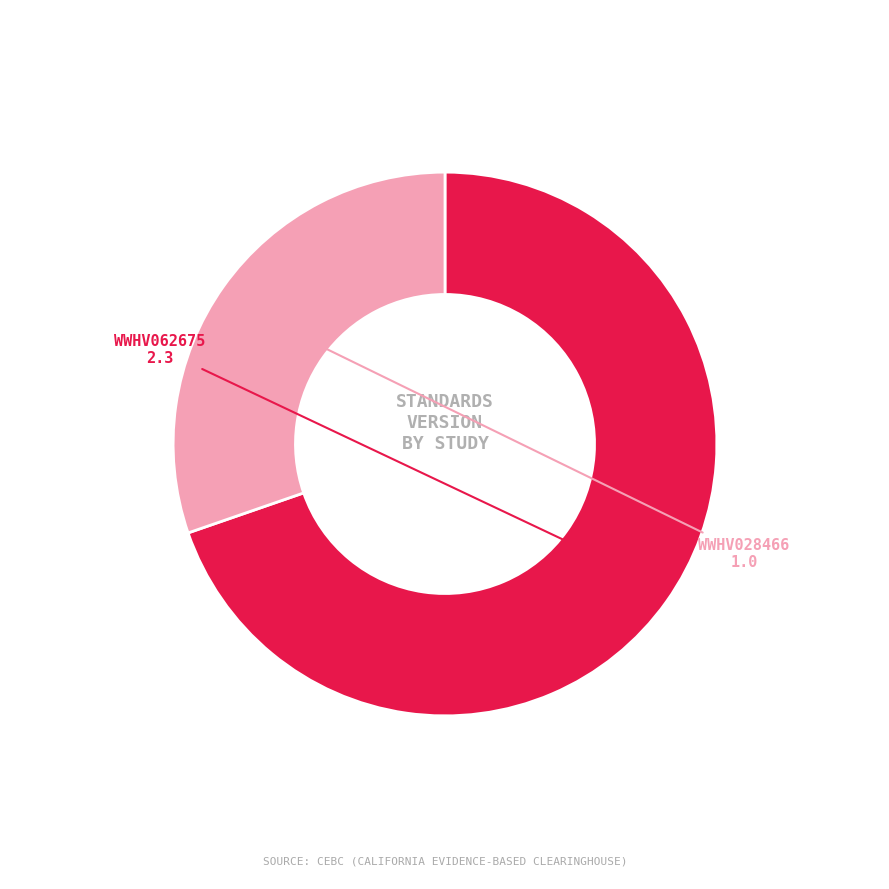

Count the number of slices in the pie.

2